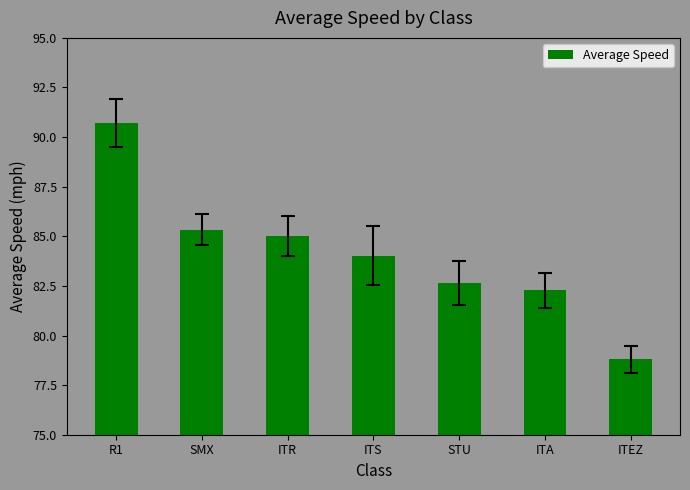

True or false: the data shows 78.8 at ITEZ.

True